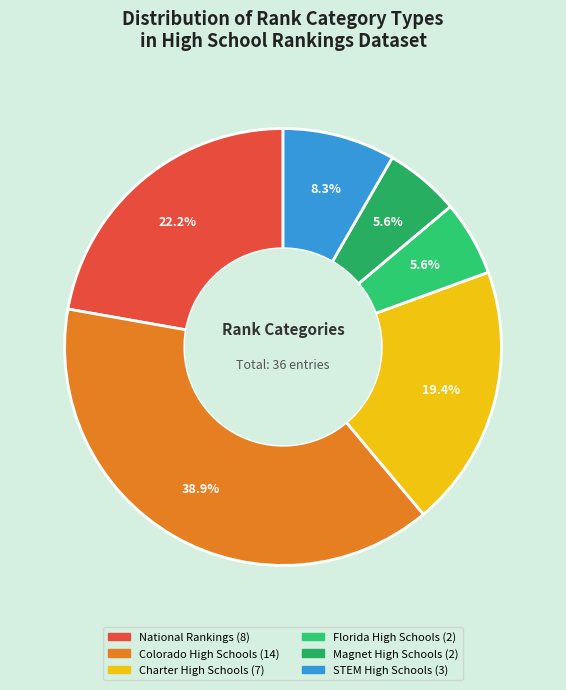

What is the ratio of the value at STEM High Schools to the value at National Rankings?

0.4